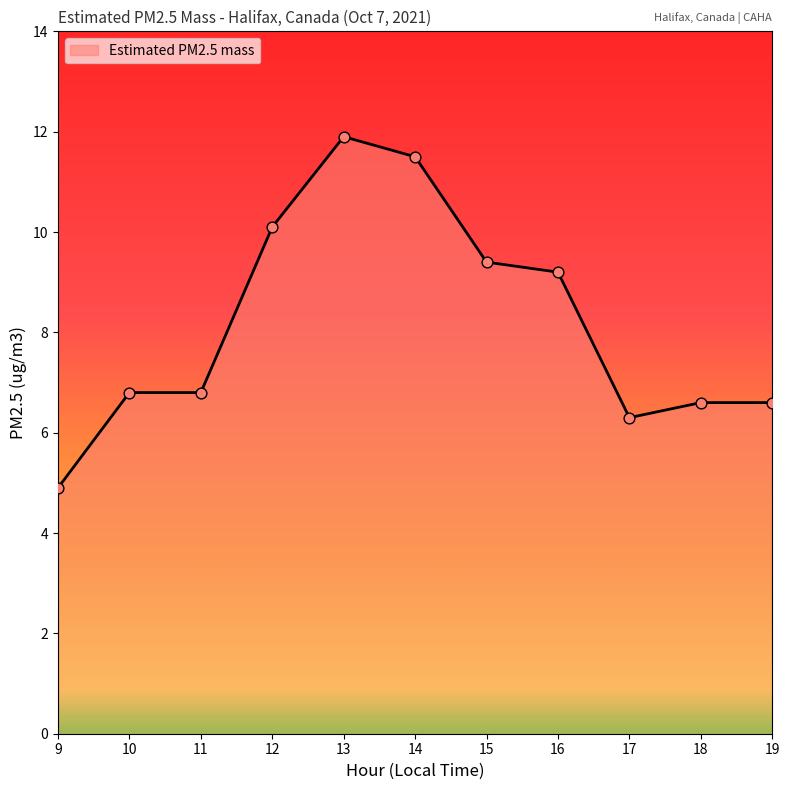

Which has a higher value, 10 or 12?

12